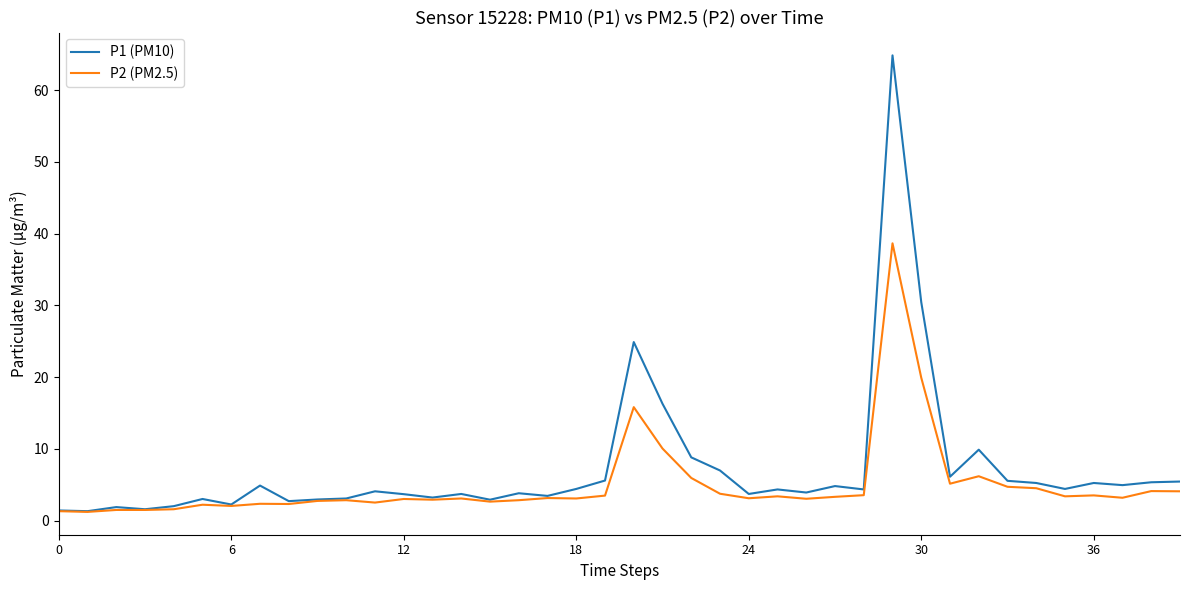

Rank the series by their maximum value, from highest to lowest.

P1 (PM10), P2 (PM2.5)